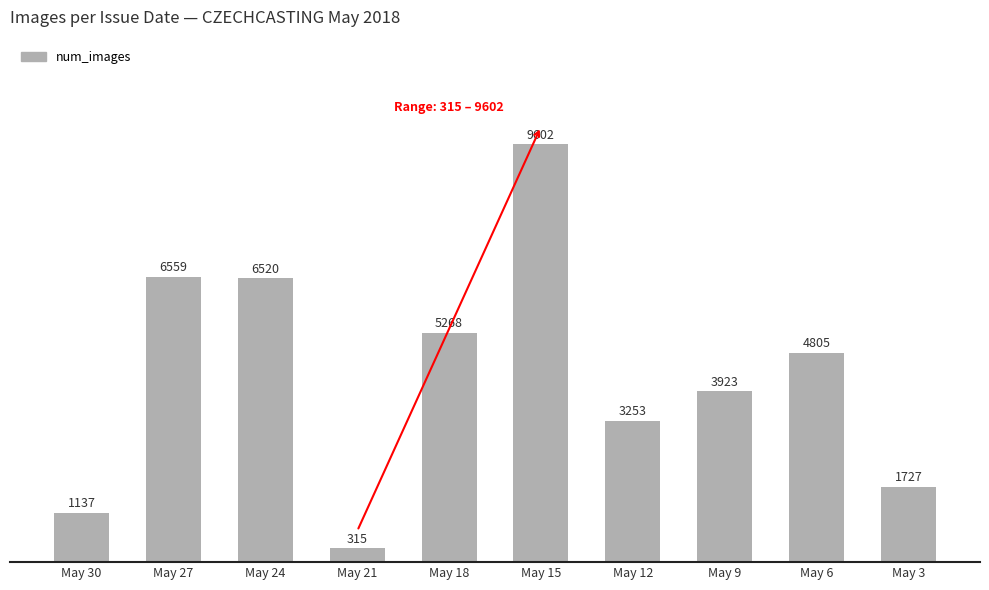

What is the change in value from May 21 to May 15?

+9287